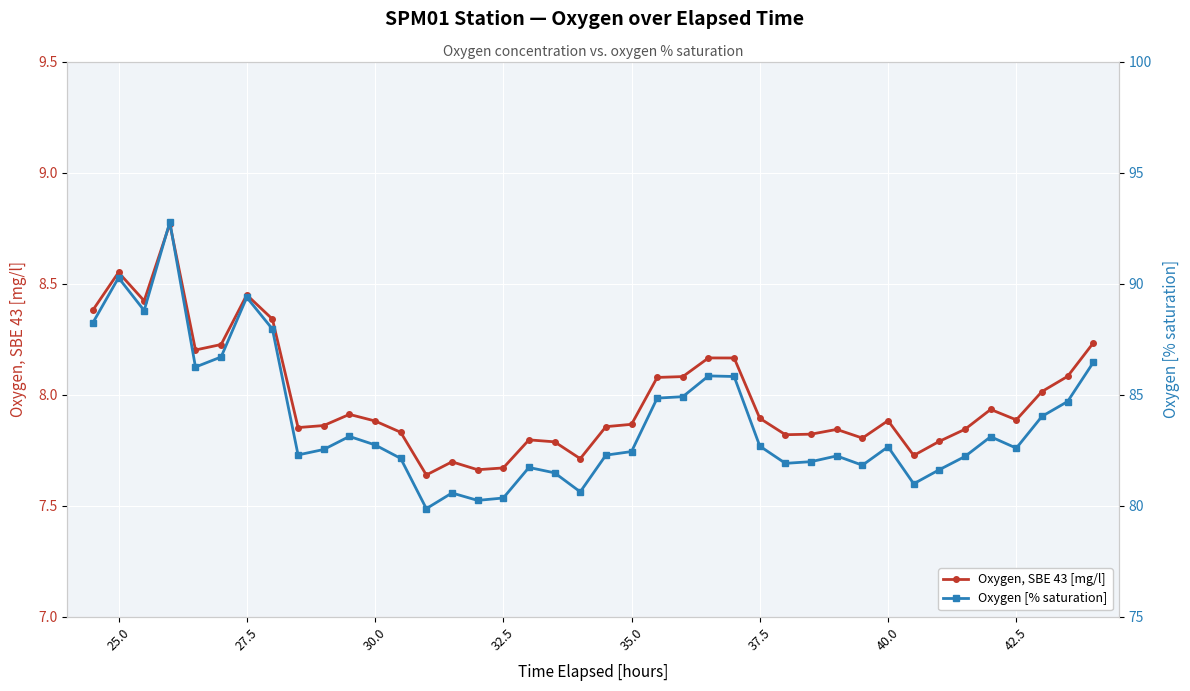

What is the smallest value displayed?

7.6